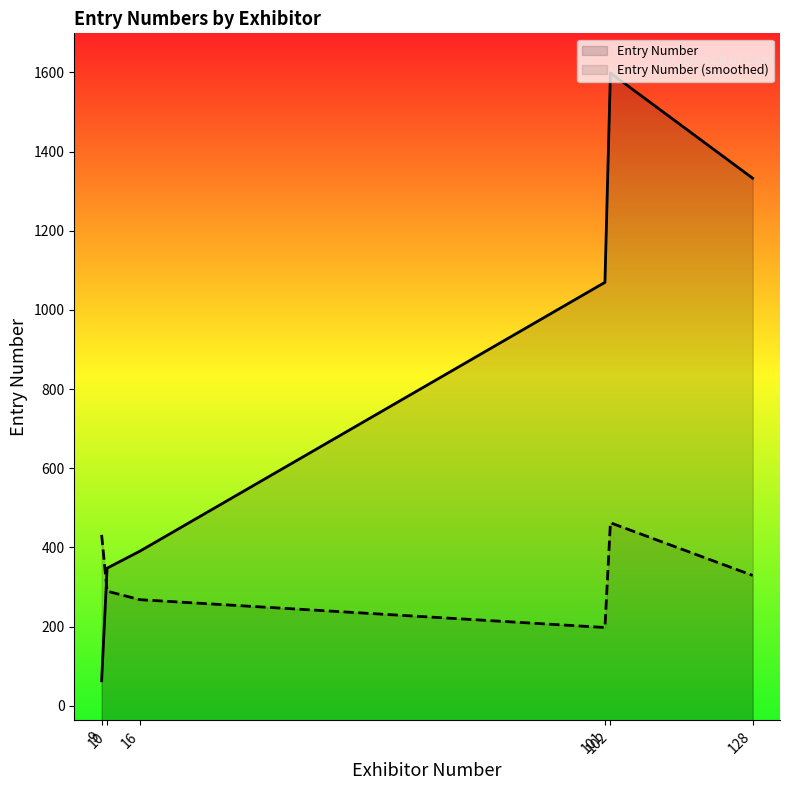

After their last crossing, which series has the higher values: Entry Number or Entry Number (smoothed)?

Entry Number